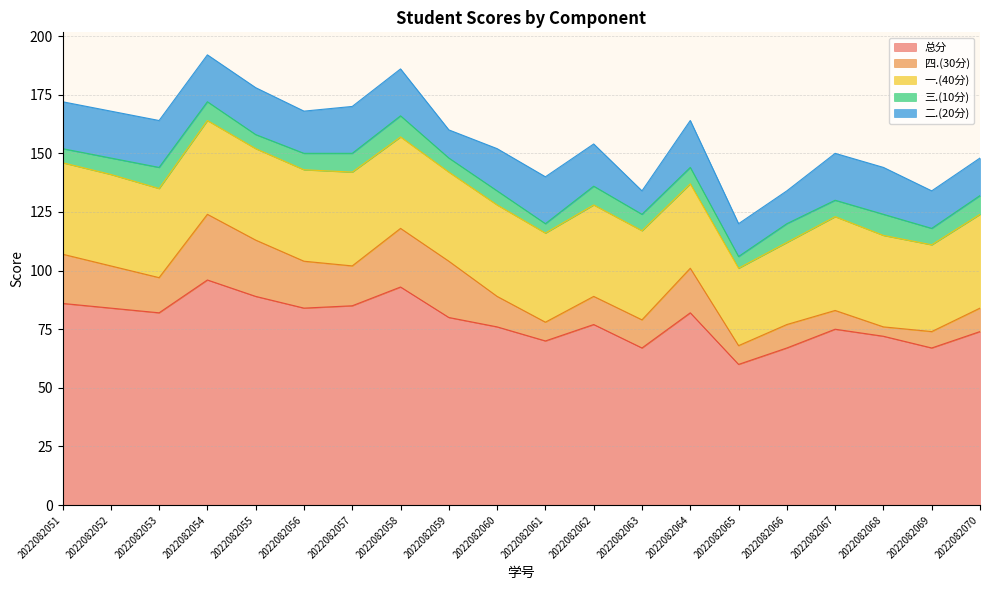

At which category is the sum across all series the highest?

2022082054